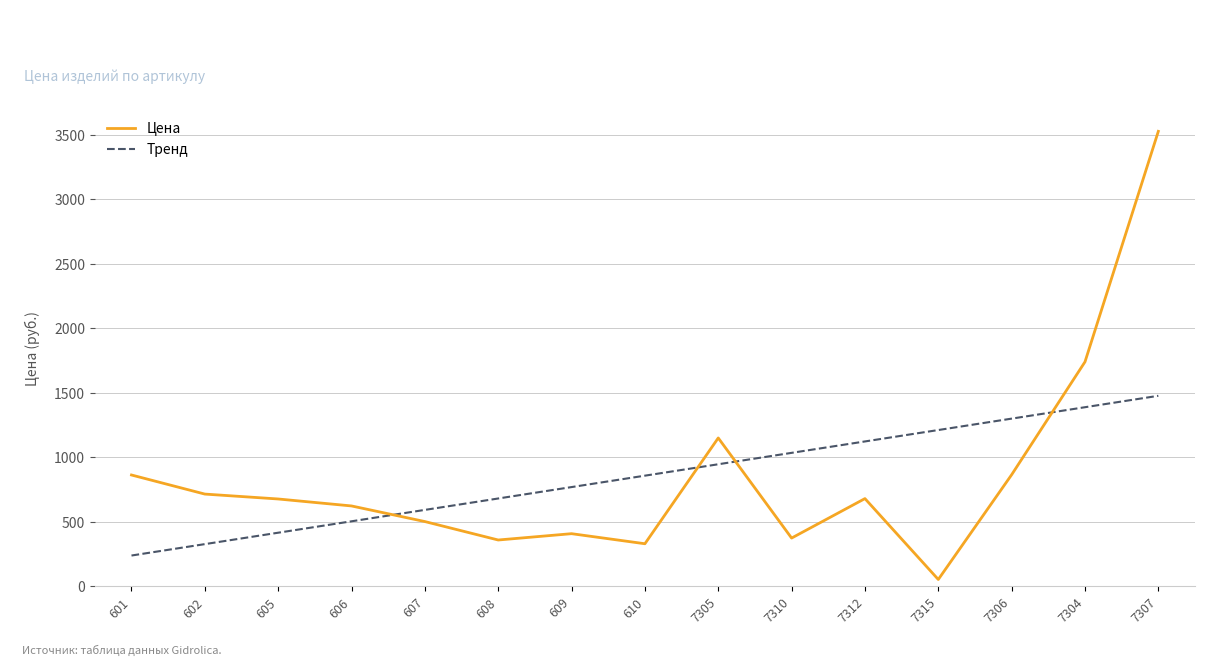

How many intersections are there between Цена and Тренд?

4